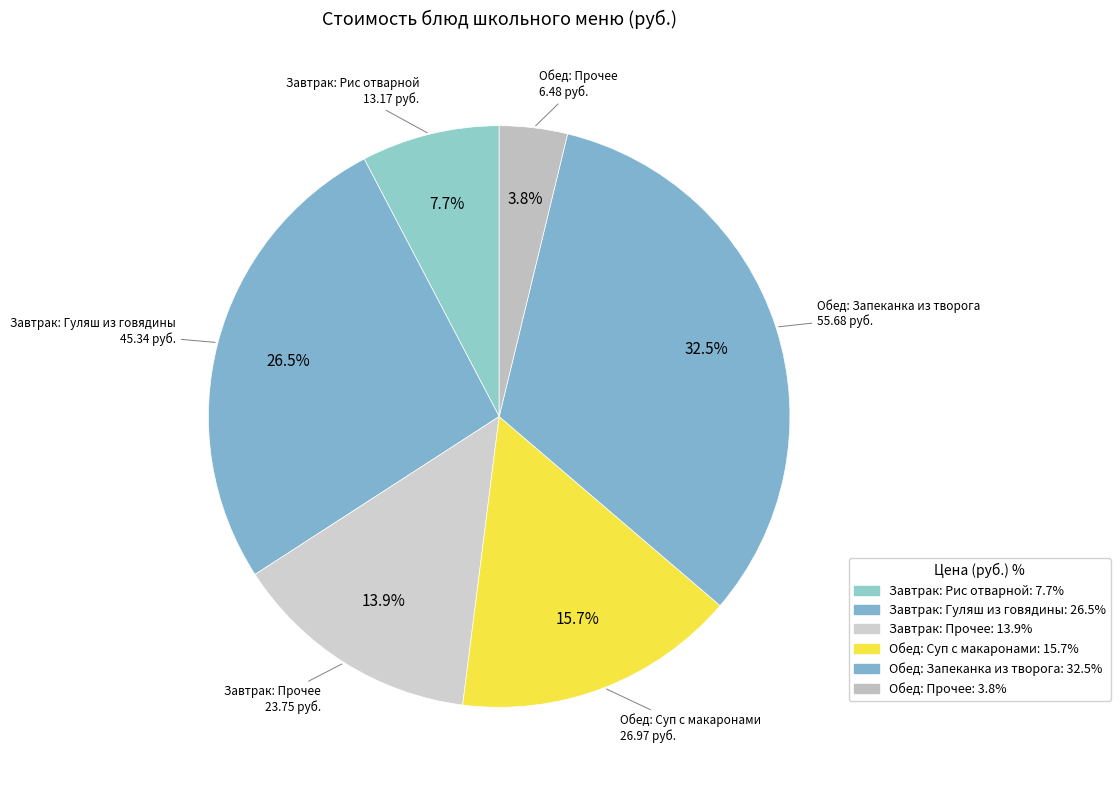

Which slice is the largest?

ЗАПЕКАНКА ИЗ ТВОРОГА